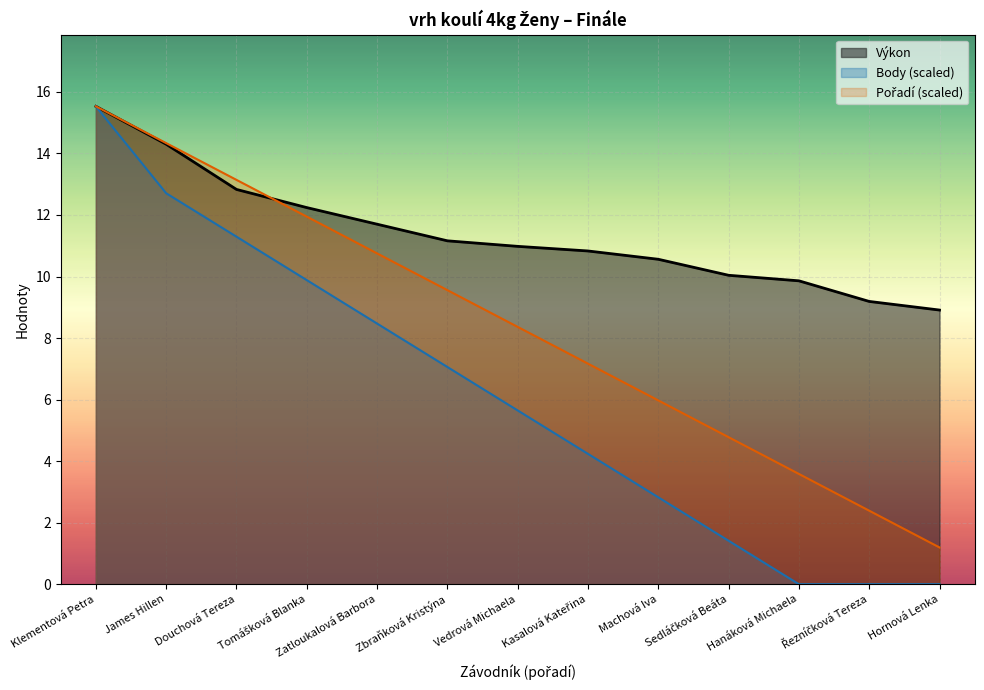

Rank the series by their maximum value, from lowest to highest.

Výkon, Pořadí, Body